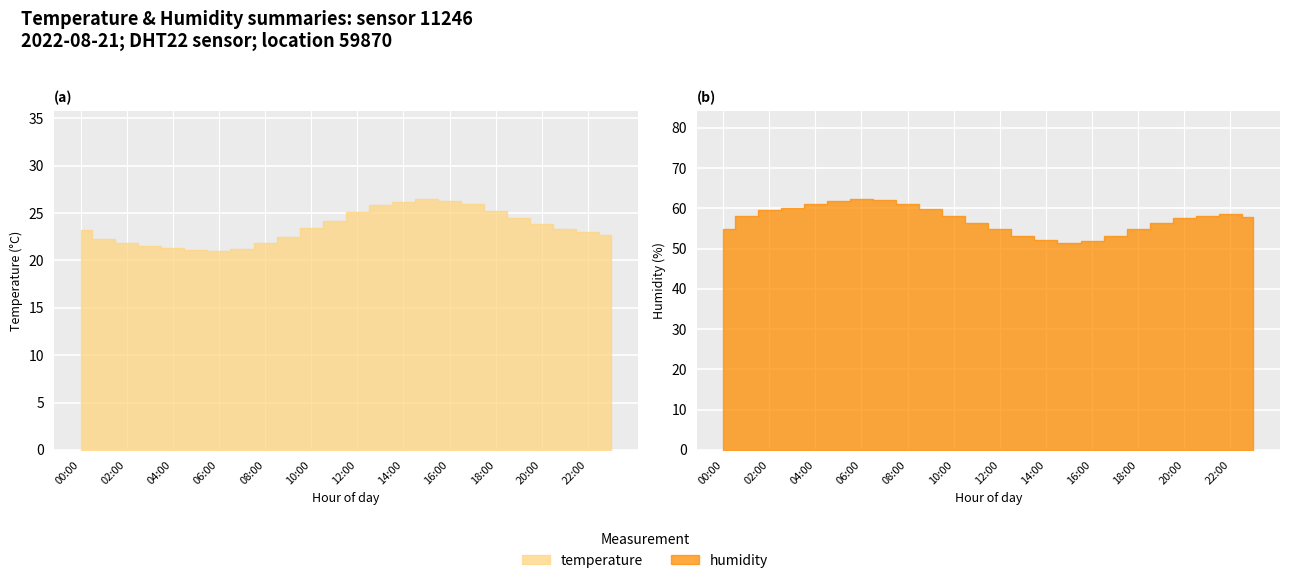

How many lines are shown in the chart?

2